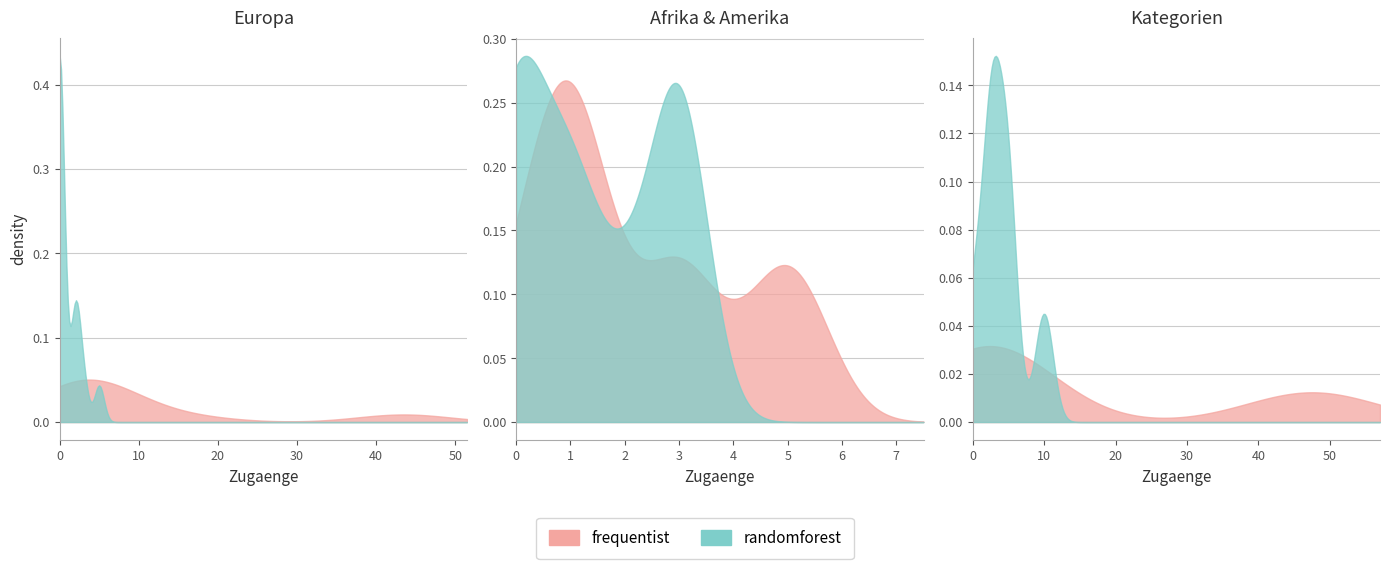

True or false: Aufenthalt and Uebrige cross at least once.

False